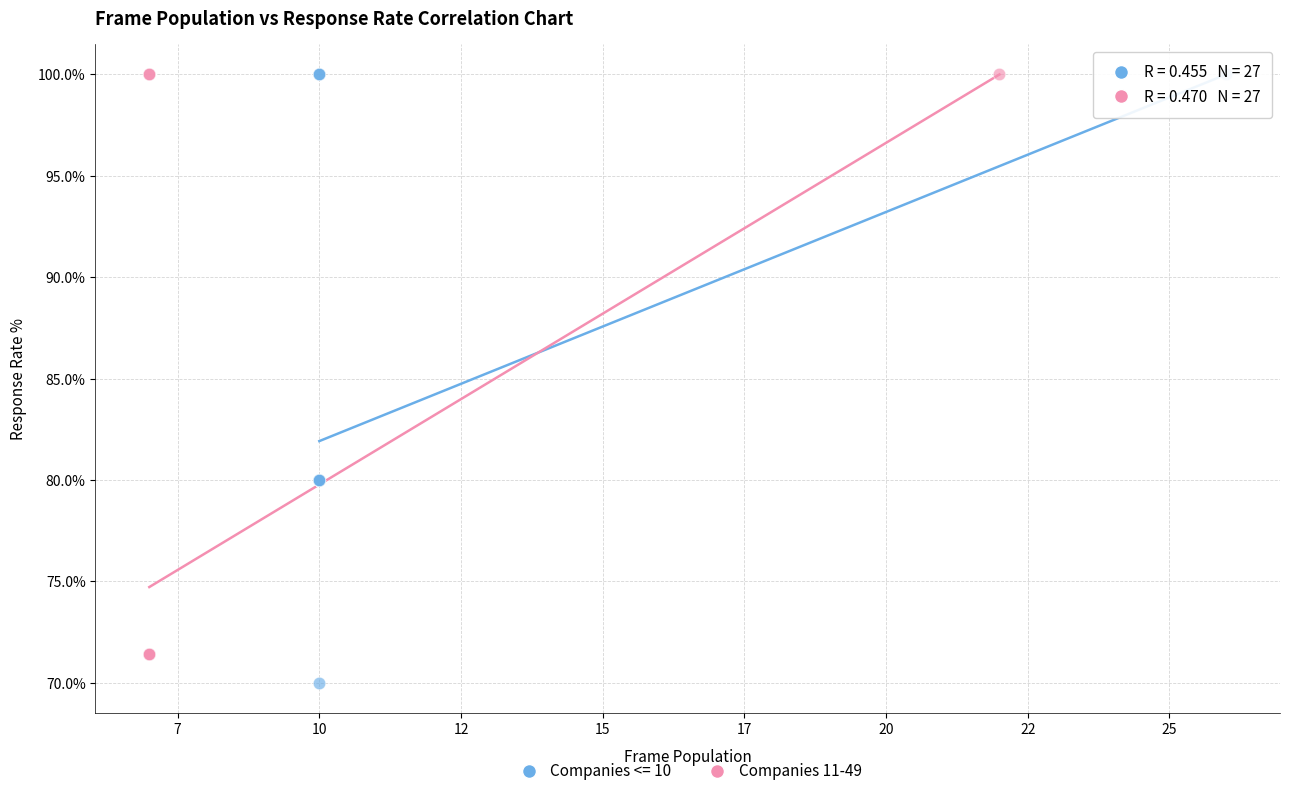

Which series reaches the minimum Y coordinate?

Companies <= 10